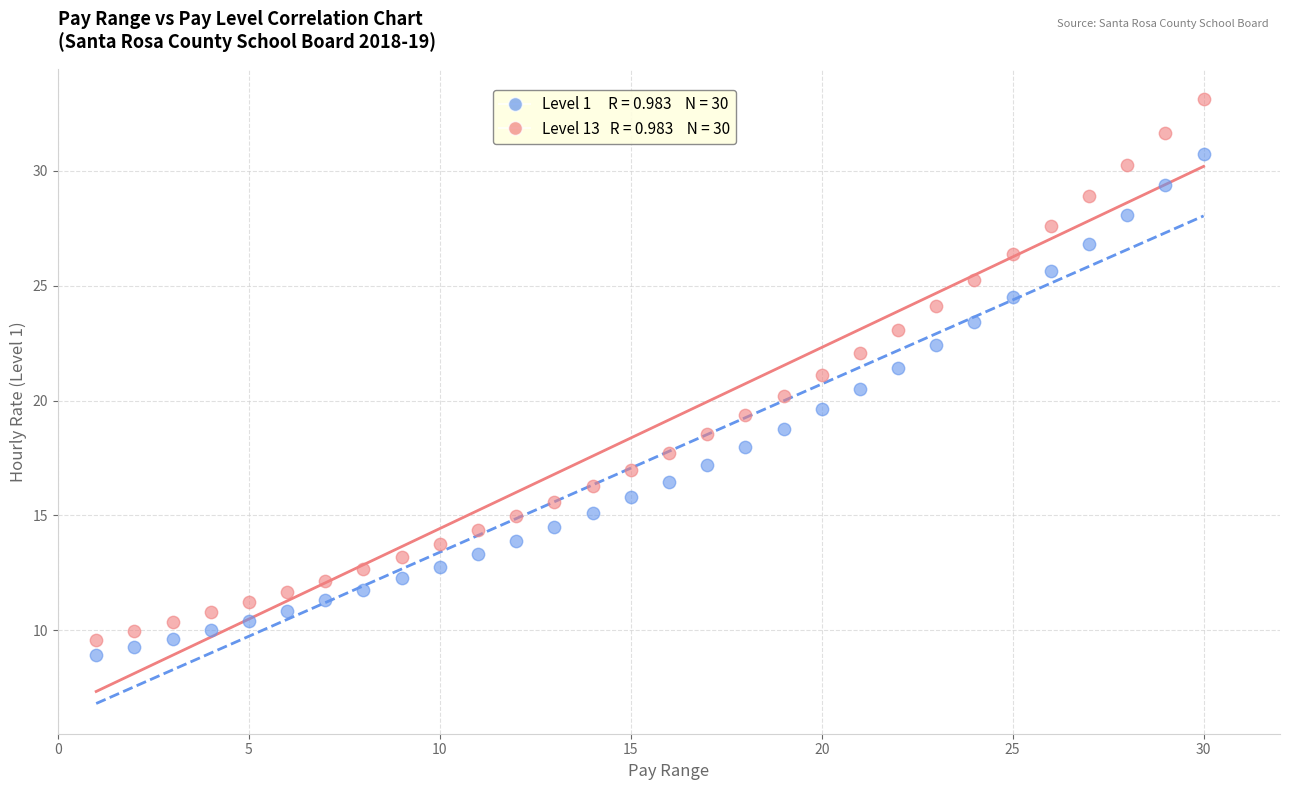

Across all data points, what is the range of X values (max minus min)?

29.0